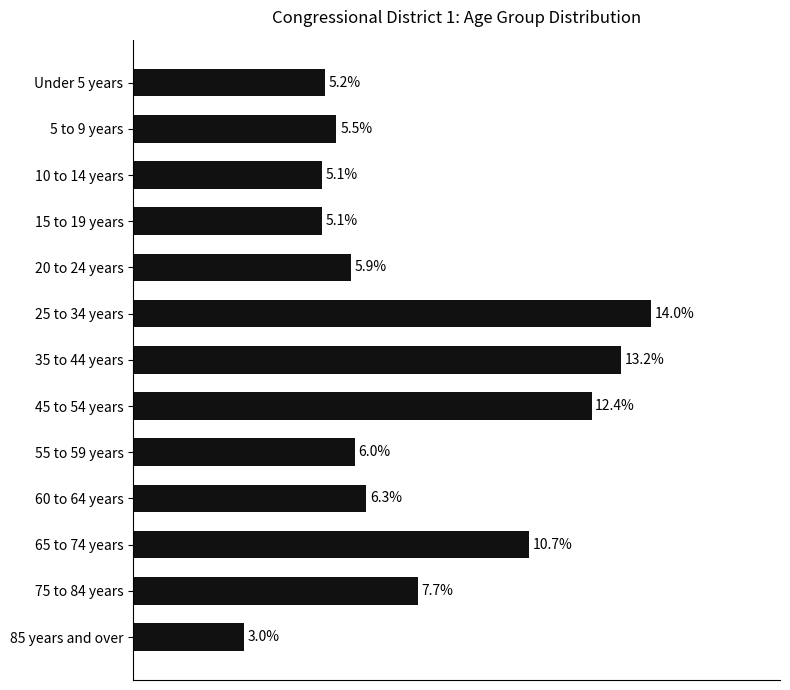

Does the chart contain any negative values?

No